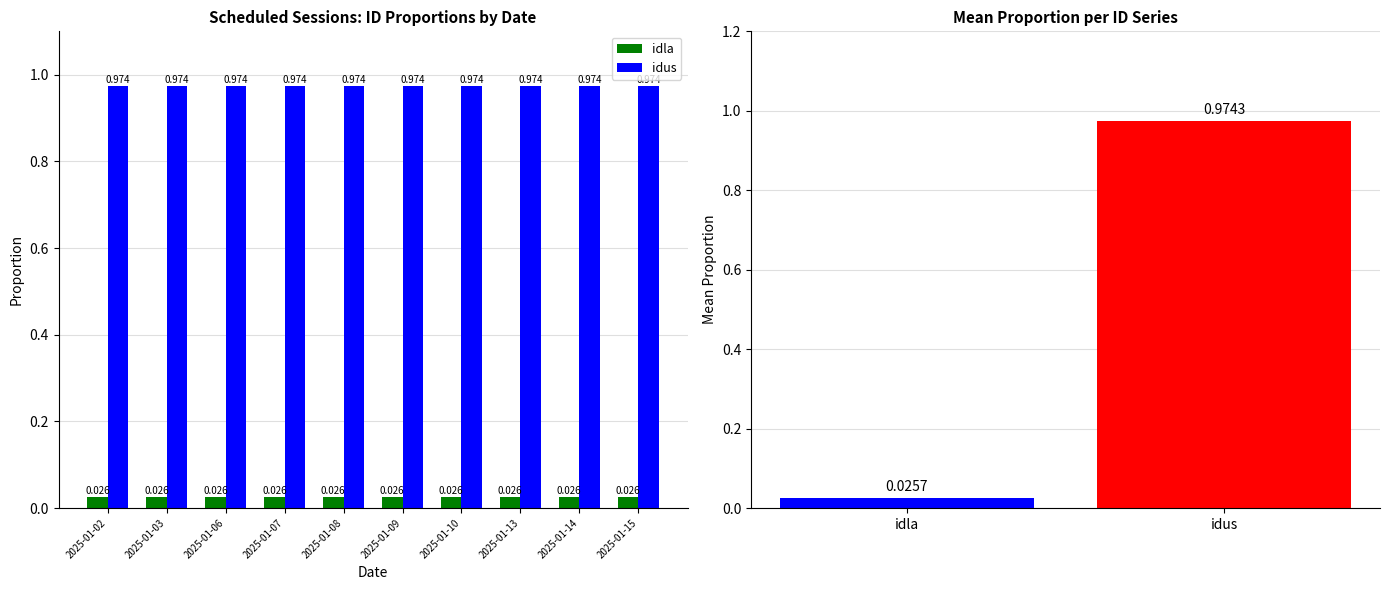

Reading left to right, what are all the values shown in this chart?

idla: 2025-01-02=0.0	2025-01-03=0.0	2025-01-06=0.0	2025-01-07=0.0	2025-01-08=0.0	2025-01-09=0.0	2025-01-10=0.0	2025-01-13=0.0	2025-01-14=0.0	2025-01-15=0.0
idus: 2025-01-02=1.0	2025-01-03=1.0	2025-01-06=1.0	2025-01-07=1.0	2025-01-08=1.0	2025-01-09=1.0	2025-01-10=1.0	2025-01-13=1.0	2025-01-14=1.0	2025-01-15=1.0